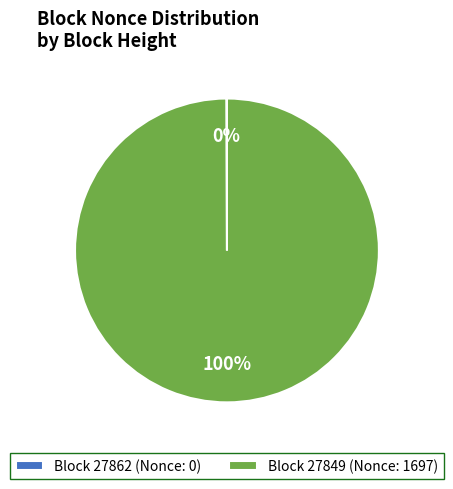

To the nearest percent, what is the average slice percentage?

50%